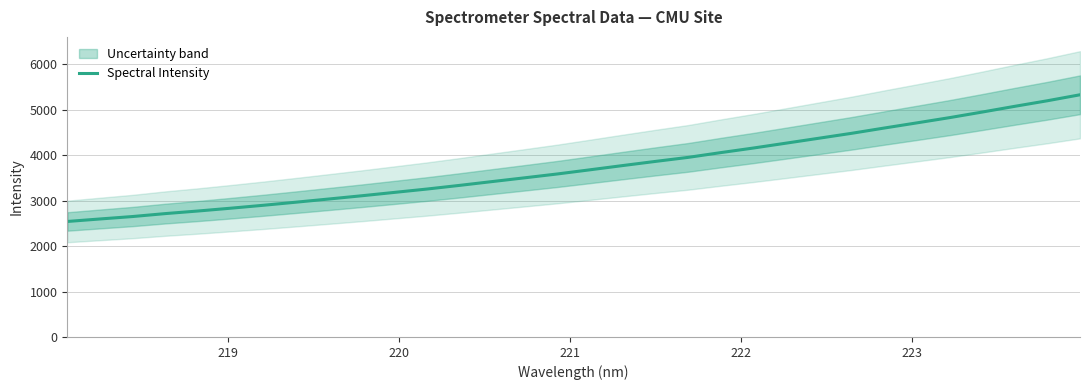

Is this an area chart (filled region under the line)?

No